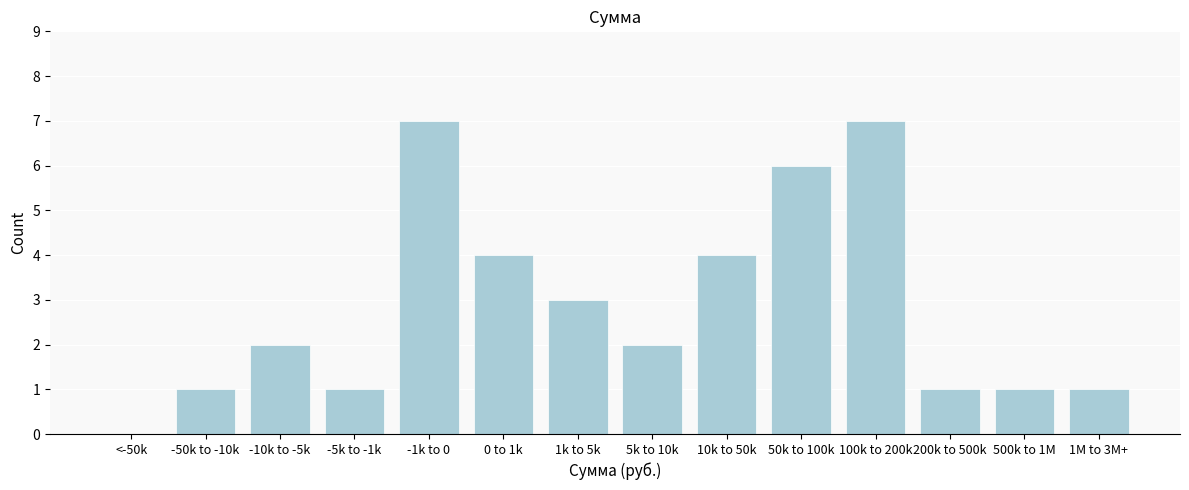

Reading left to right, what are all the values shown in this chart?

<-50k=0	-50k to -10k=1	-10k to -5k=2	-5k to -1k=1	-1k to 0=7	0 to 1k=4	1k to 5k=3	5k to 10k=2	10k to 50k=4	50k to 100k=6	100k to 200k=7	200k to 500k=1	500k to 1M=1	1M to 3M+=1